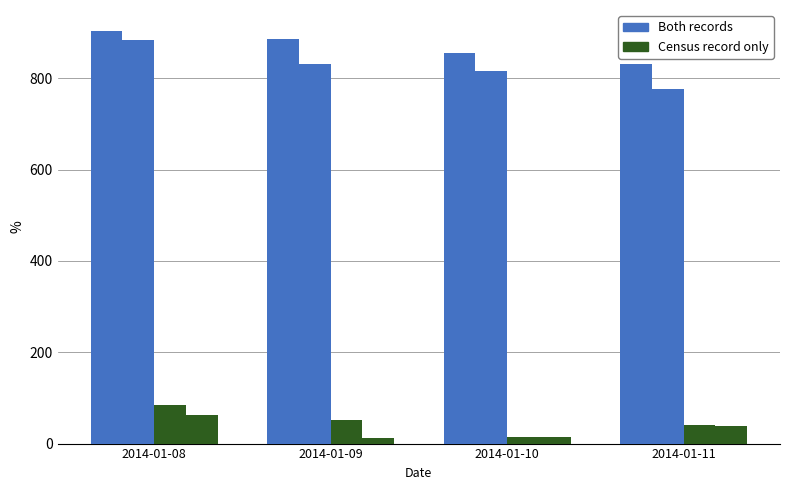

Rank the series by their average value, from highest to lowest.

Both records, Census record only